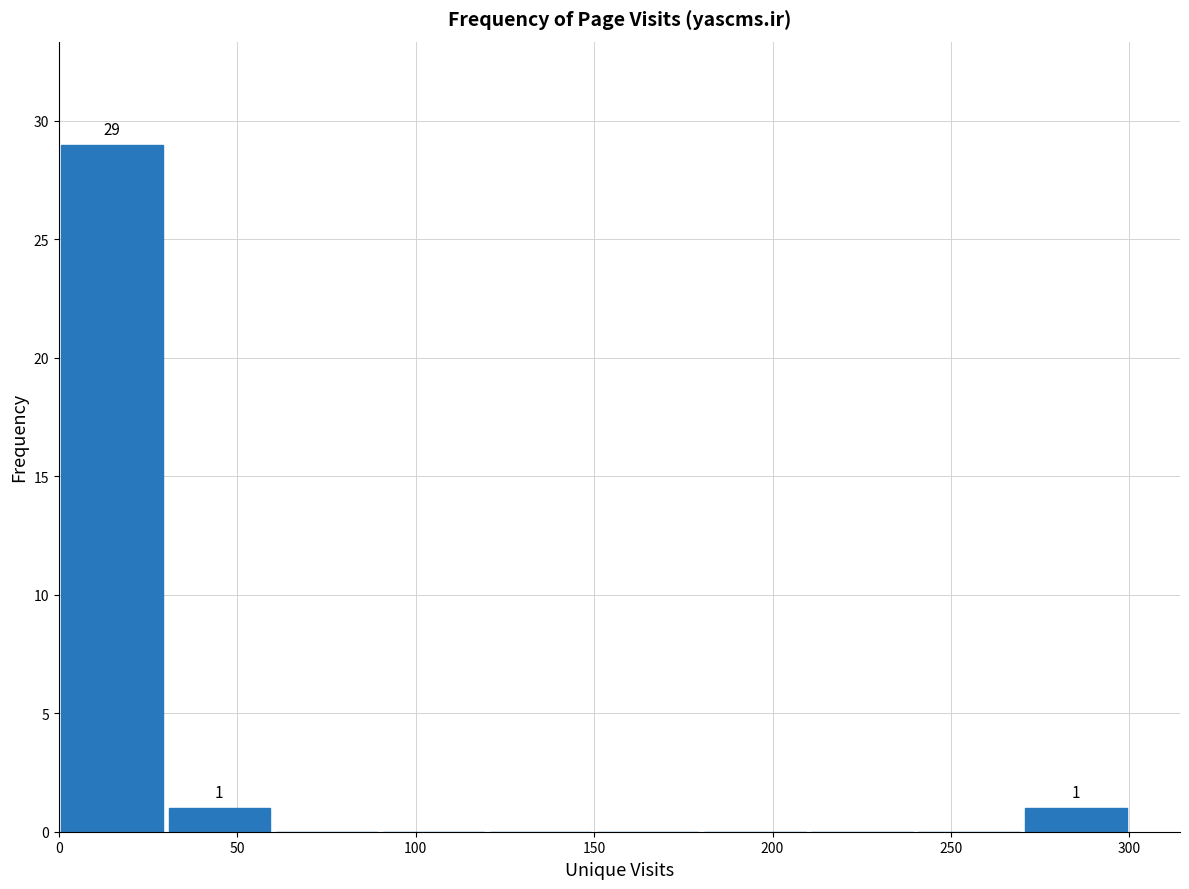

Which range on the x-axis has the tallest bar?

0 to 30